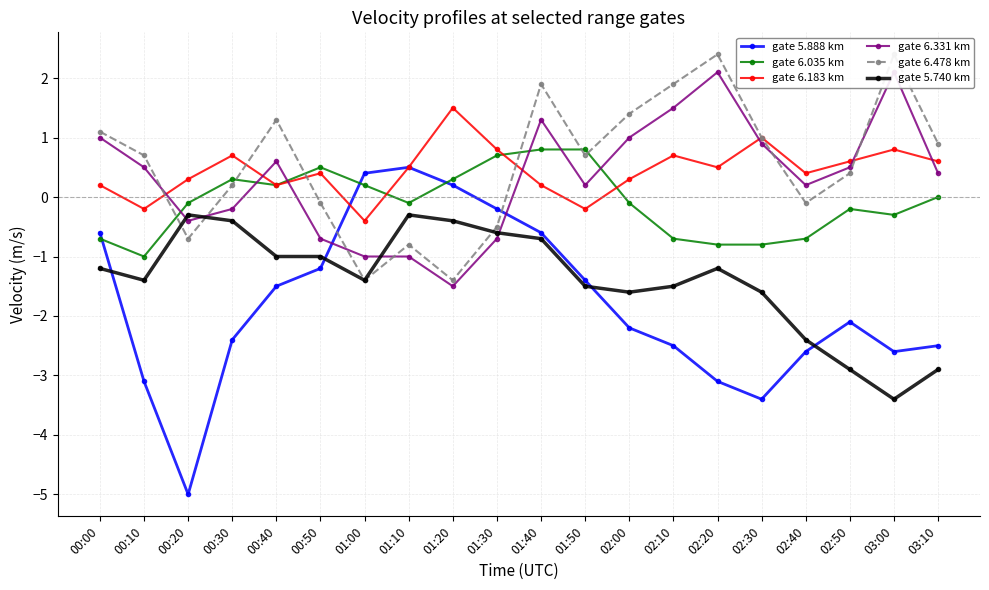

How many interior local peaks does the gate 6.035 km series have?

3